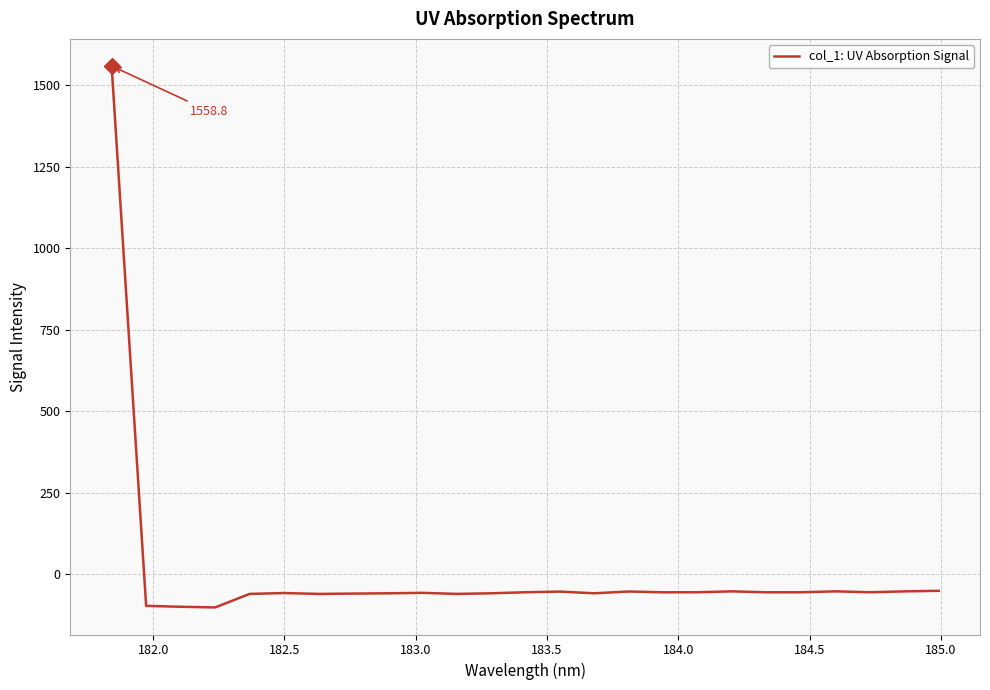

What is the maximum value shown in the chart?

1558.8